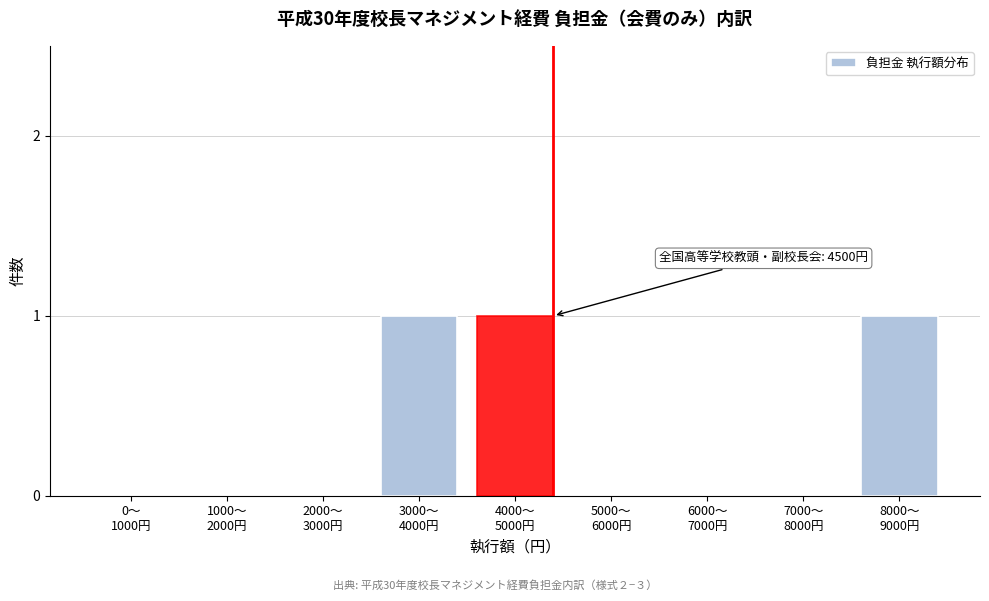

What is the sum of all values?

3